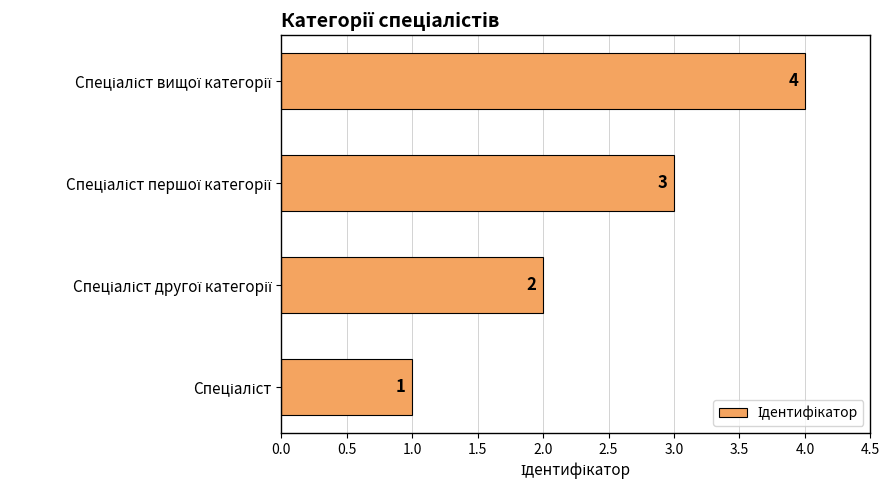

What is the difference between the maximum and minimum values?

3